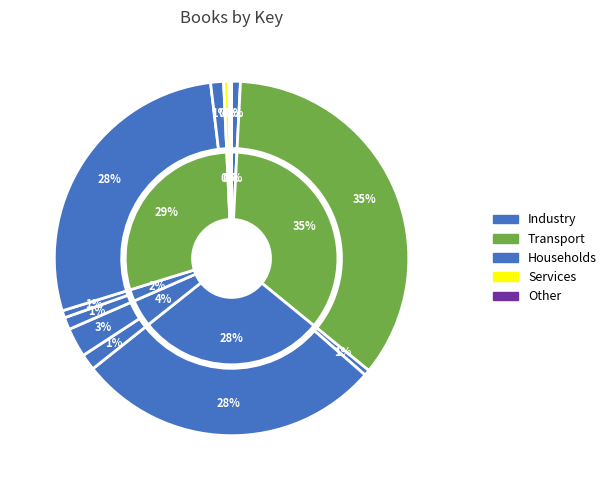

To the nearest percent, what is the difference between the largest and smallest slice percentages?

35%